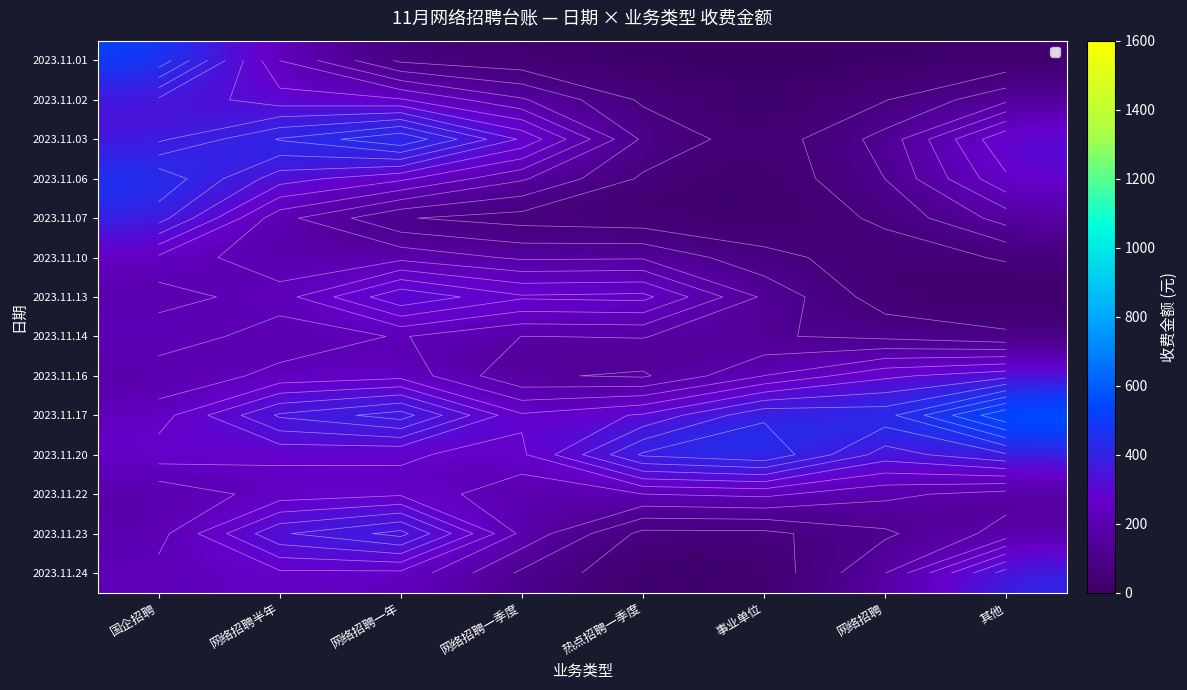

Which label corresponds to the smallest value in the chart?

事业单位